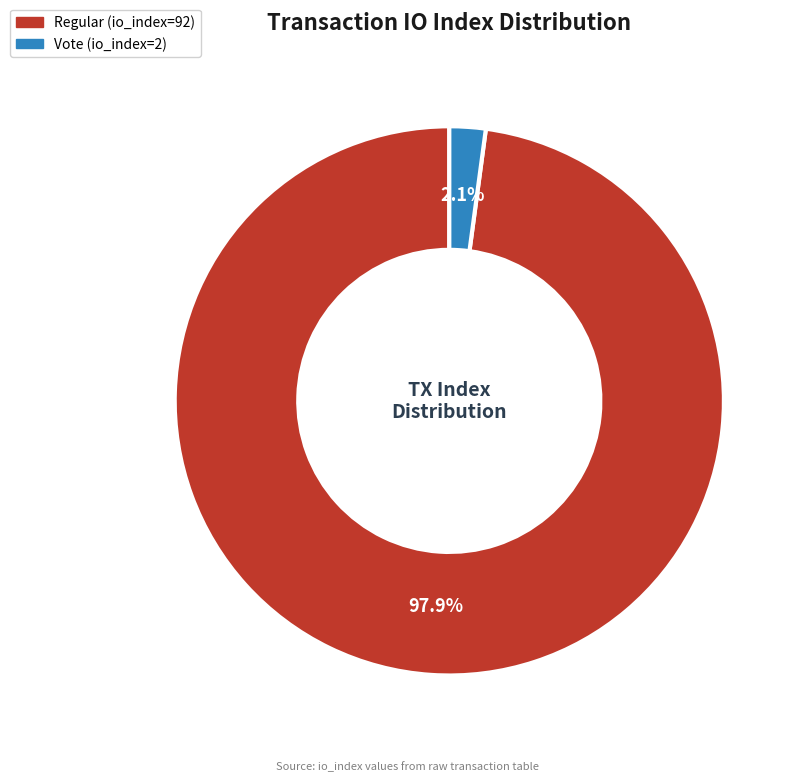

To the nearest percent, what is the difference between the Regular (io_index=92) and Vote (io_index=2) slice percentages?

96%